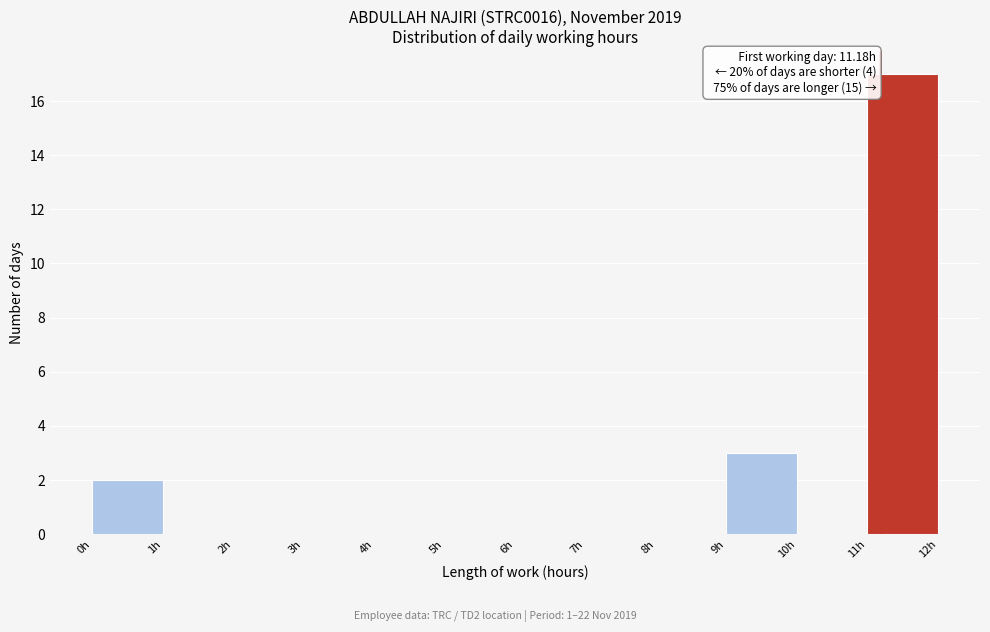

Which range on the x-axis has the tallest bar?

11 to 12